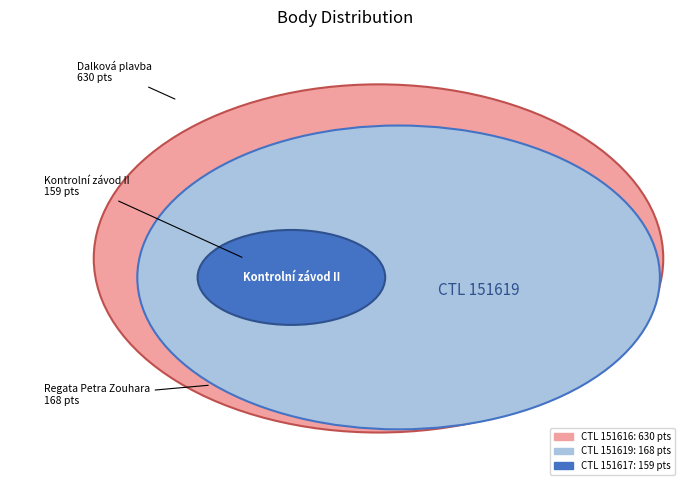

Does 151617 account for over 50% of the chart?

No